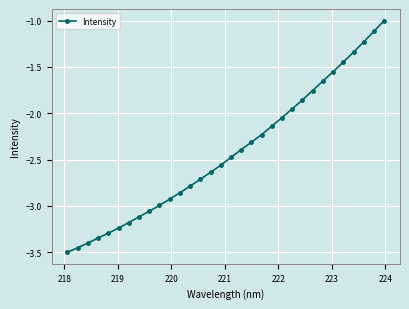

True or false: the data has more than 2 interior local peaks.

False